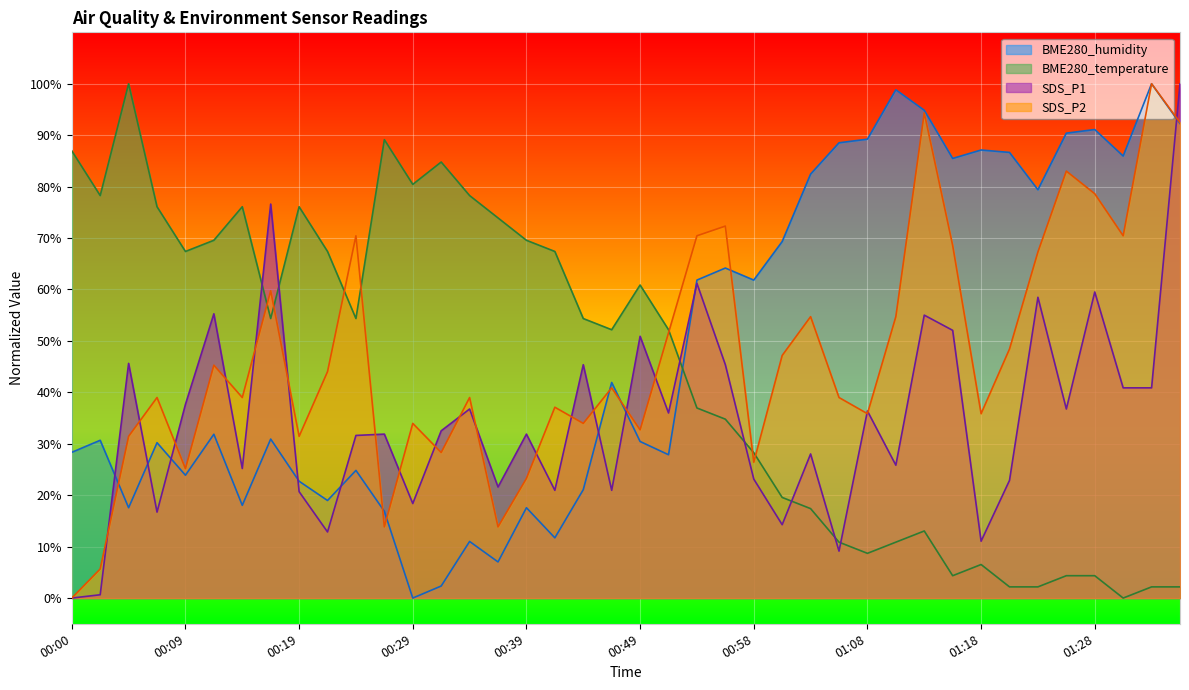

Which series has the largest total across all categories?

BME280_humidity